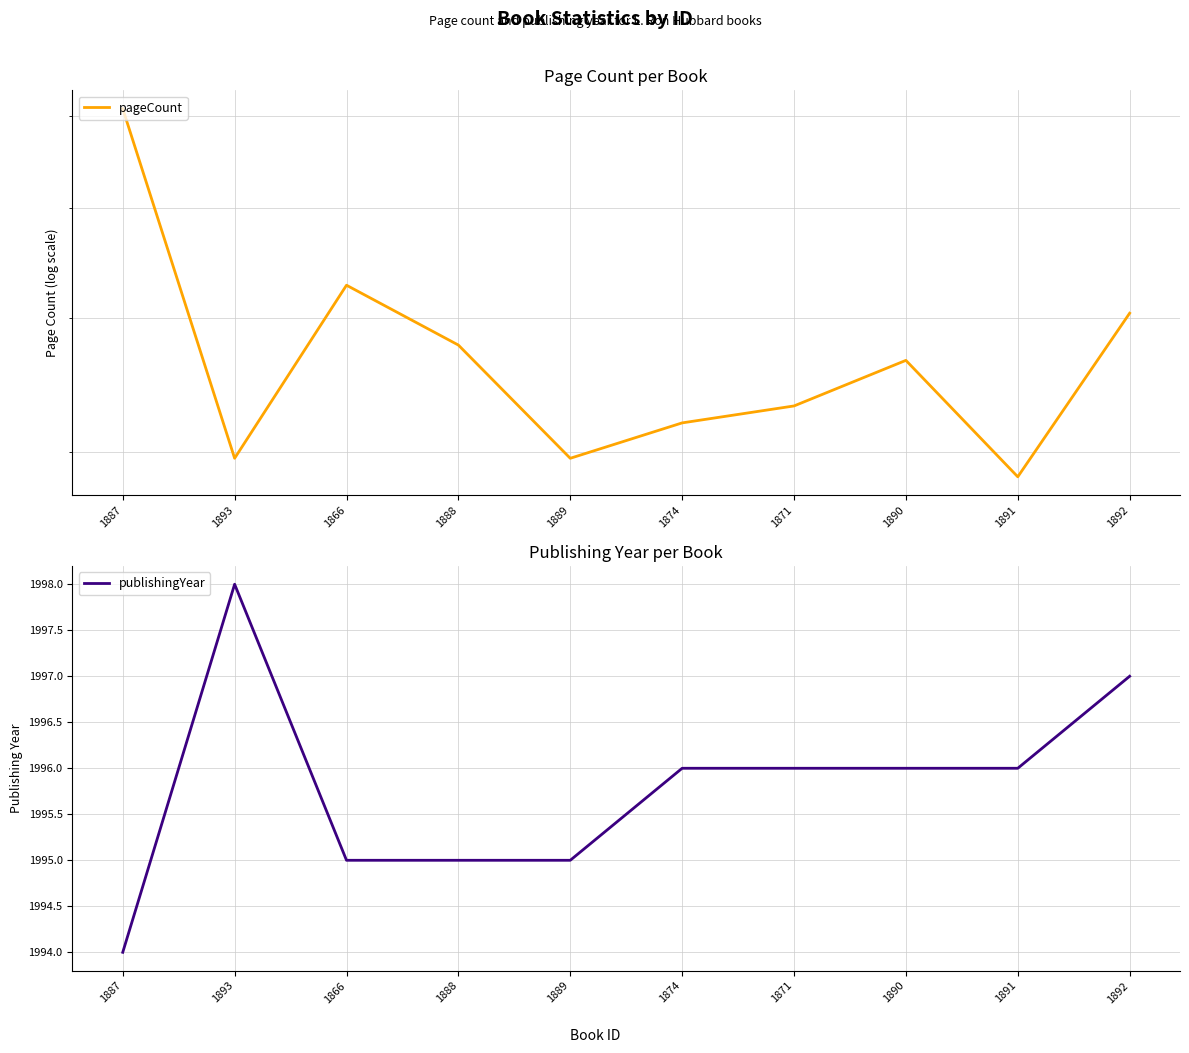

How many series are shown in this chart?

2